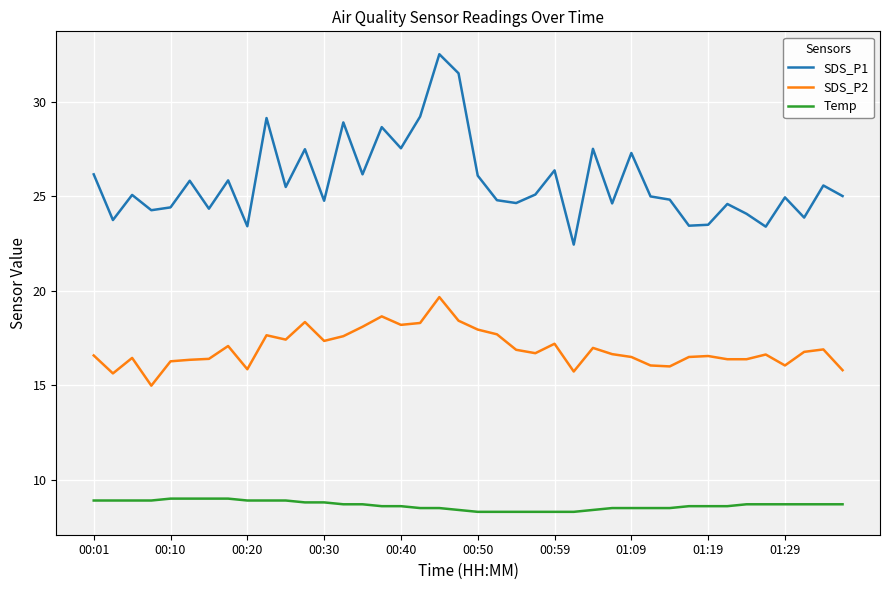

True or false: Temp and SDS_P2 cross at least once.

False